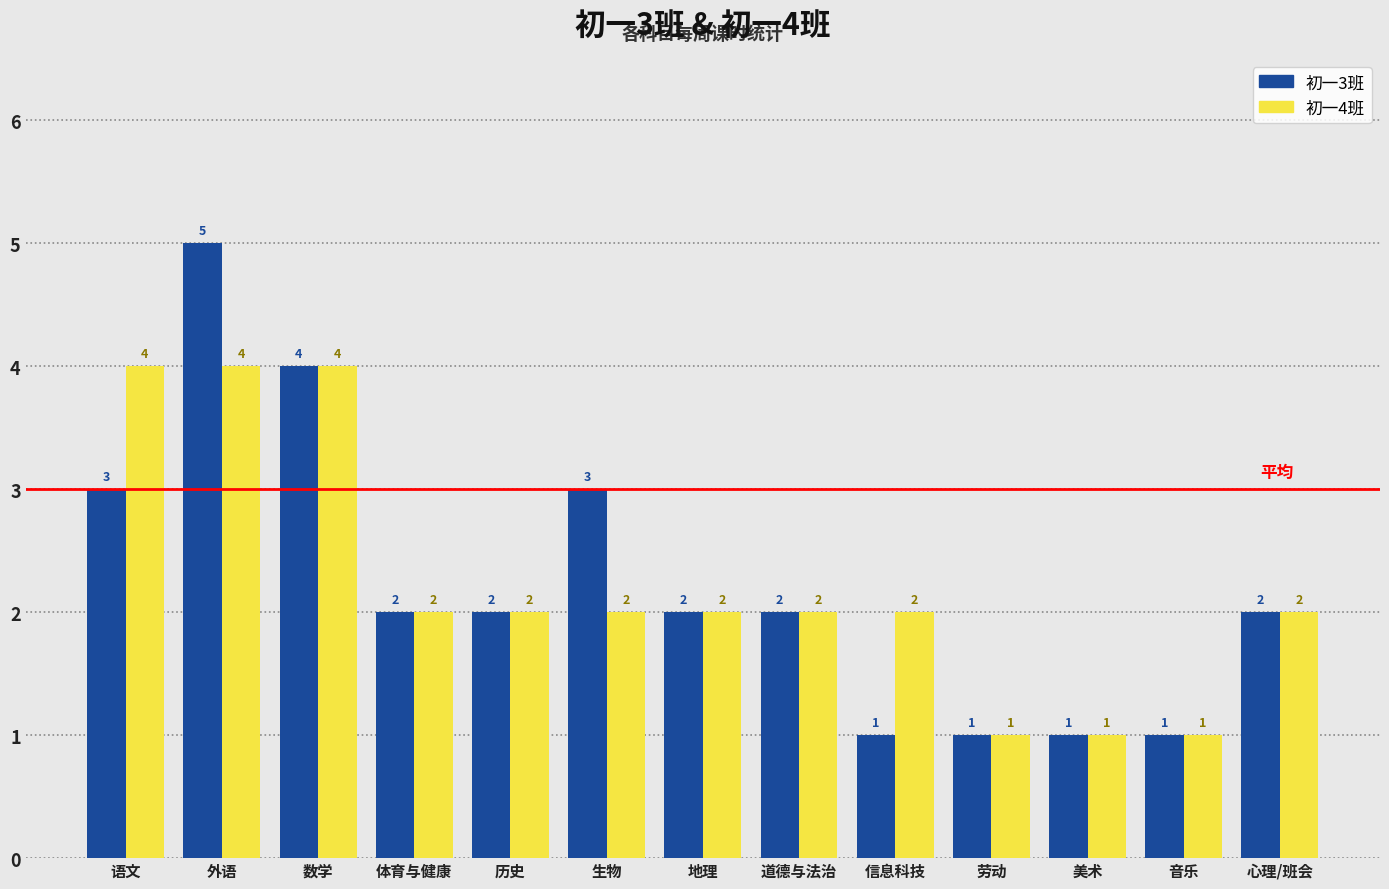

Reading left to right, list all the values displayed in this chart.

初一3班: 3	5	4	2	2	3	2	2	1	1	1	1	2
初一4班: 4	4	4	2	2	2	2	2	2	1	1	1	2